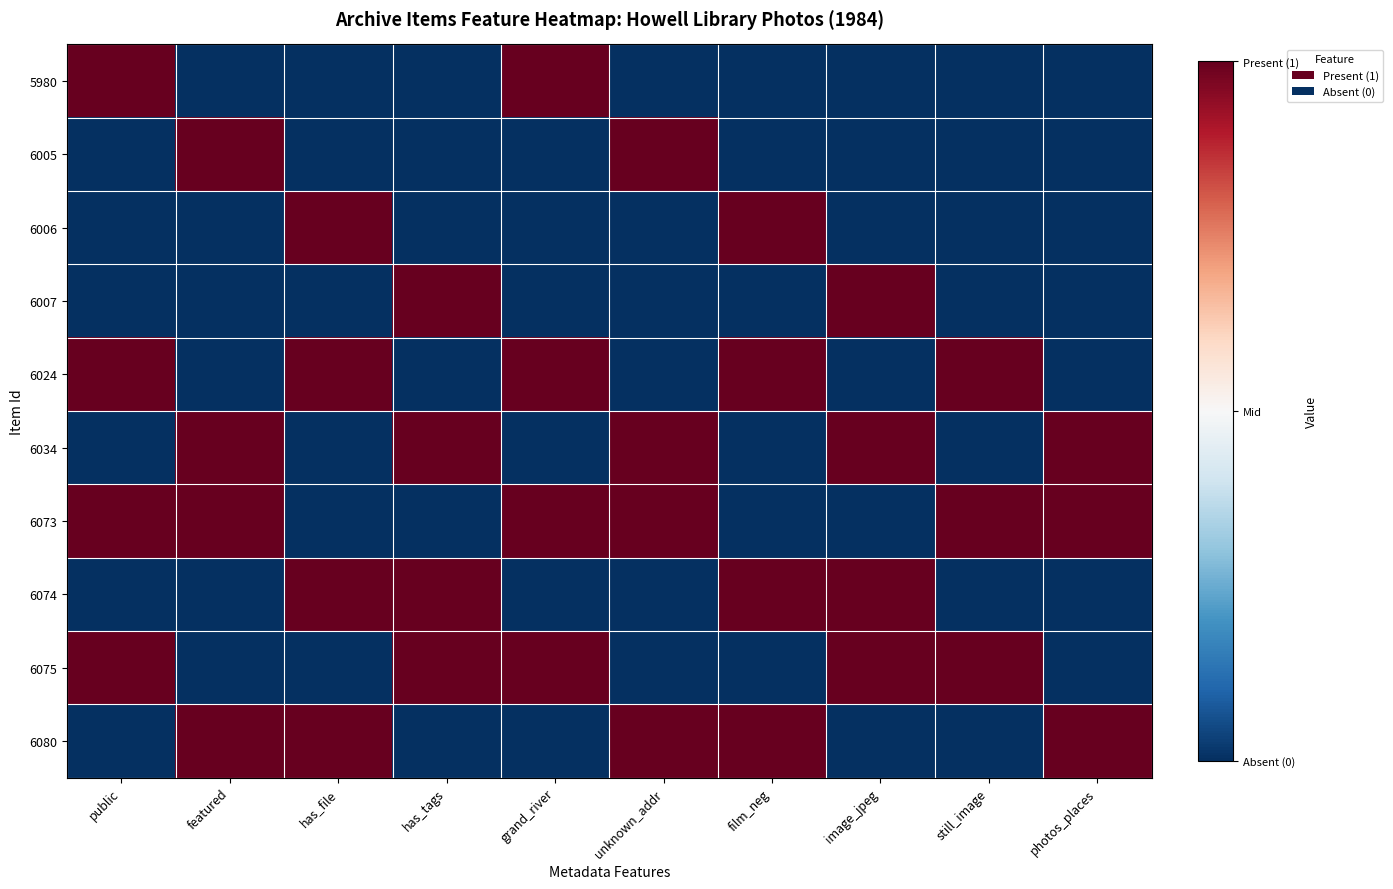

Reading right to left, transcribe all the data shown in this chart.

5980: photos_places=-1	still_image=-1	image_jpeg=-1	film_neg=-1	unknown_addr=-1	grand_river=1	has_tags=-1	has_file=-1	featured=-1	public=1
6005: photos_places=-1	still_image=-1	image_jpeg=-1	film_neg=-1	unknown_addr=1	grand_river=-1	has_tags=-1	has_file=-1	featured=1	public=-1
6006: photos_places=-1	still_image=-1	image_jpeg=-1	film_neg=1	unknown_addr=-1	grand_river=-1	has_tags=-1	has_file=1	featured=-1	public=-1
6007: photos_places=-1	still_image=-1	image_jpeg=1	film_neg=-1	unknown_addr=-1	grand_river=-1	has_tags=1	has_file=-1	featured=-1	public=-1
6024: photos_places=-1	still_image=1	image_jpeg=-1	film_neg=1	unknown_addr=-1	grand_river=1	has_tags=-1	has_file=1	featured=-1	public=1
6034: photos_places=1	still_image=-1	image_jpeg=1	film_neg=-1	unknown_addr=1	grand_river=-1	has_tags=1	has_file=-1	featured=1	public=-1
6073: photos_places=1	still_image=1	image_jpeg=-1	film_neg=-1	unknown_addr=1	grand_river=1	has_tags=-1	has_file=-1	featured=1	public=1
6074: photos_places=-1	still_image=-1	image_jpeg=1	film_neg=1	unknown_addr=-1	grand_river=-1	has_tags=1	has_file=1	featured=-1	public=-1
6075: photos_places=-1	still_image=1	image_jpeg=1	film_neg=-1	unknown_addr=-1	grand_river=1	has_tags=1	has_file=-1	featured=-1	public=1
6080: photos_places=1	still_image=-1	image_jpeg=-1	film_neg=1	unknown_addr=1	grand_river=-1	has_tags=-1	has_file=1	featured=1	public=-1